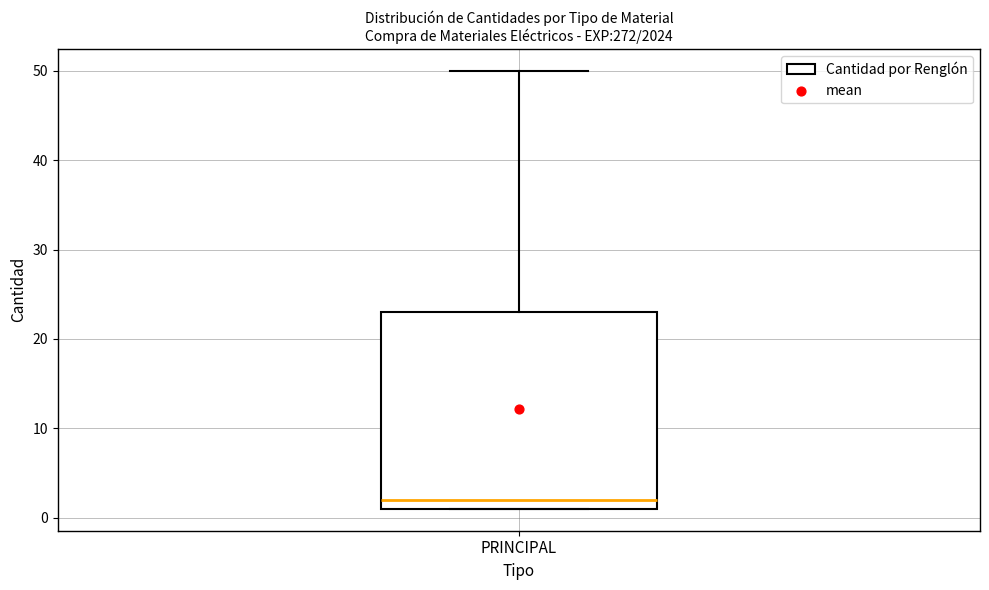

Read this box plot against the y-axis: the position of the median line, the range covered by the box, and the ends of both whiskers. The values are not printed on the chart, so give them approximately, as read against the axis.

median 2, box 1 to 23, whiskers 1 to 50